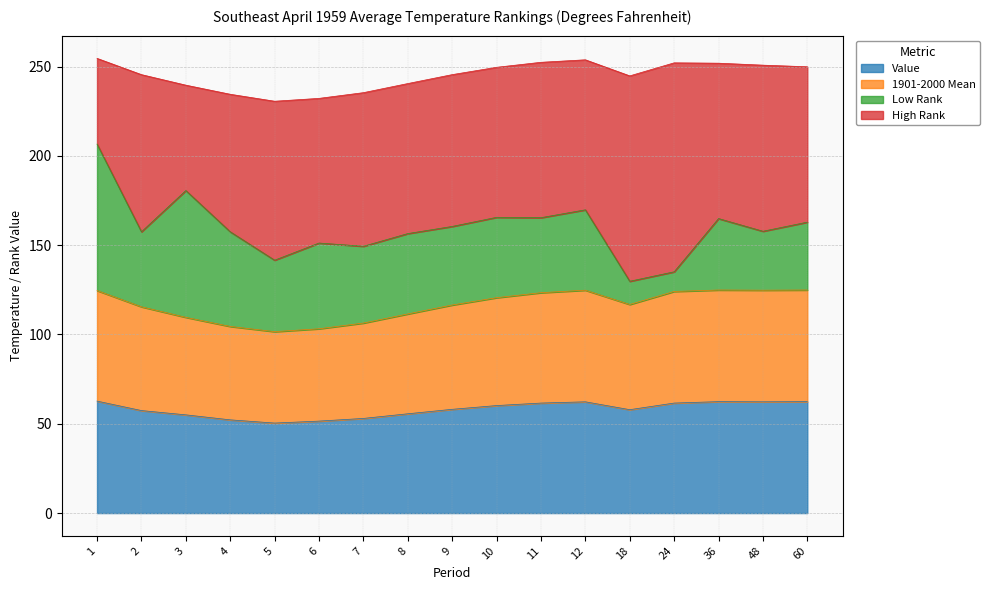

True or false: 1901-2000 Mean has more than 2 points higher than both neighbors.

False